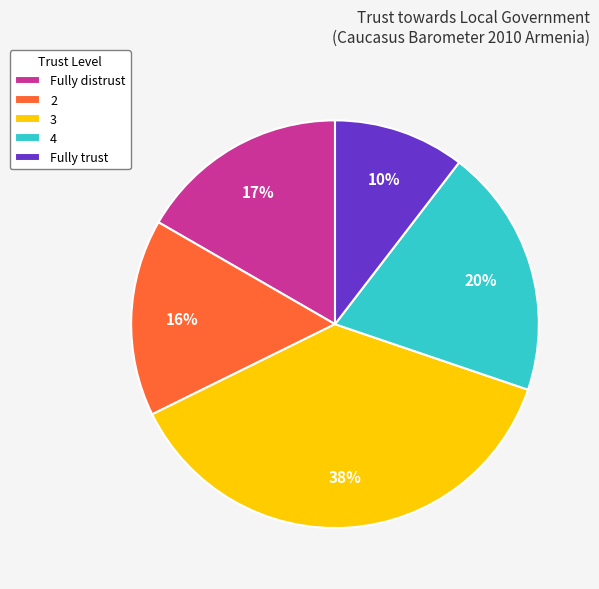

Count the number of slices in the pie.

5